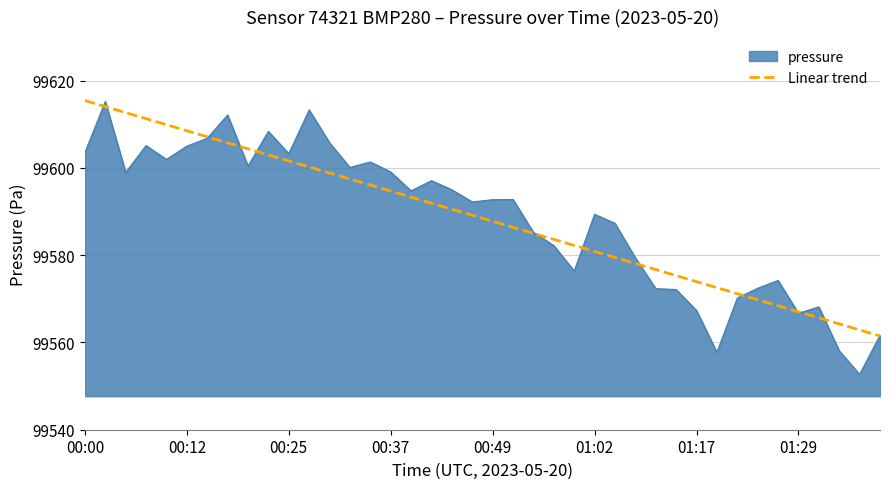

What is the highest value of the Linear trend series?

99615.4